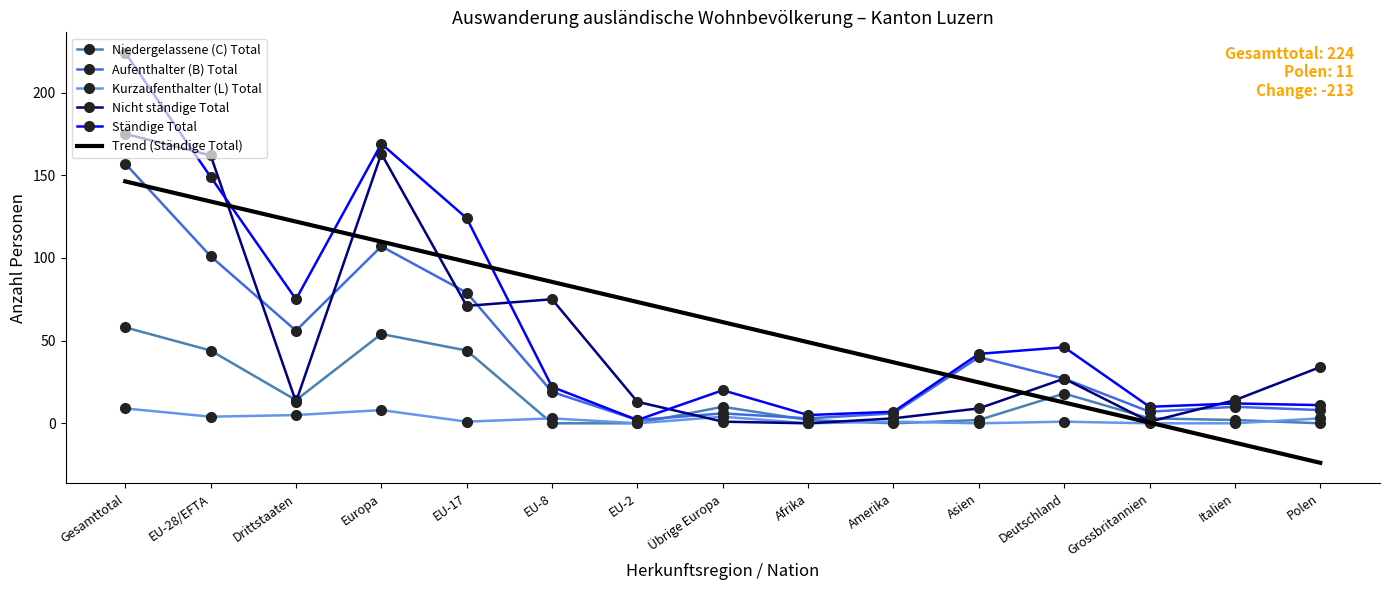

The Aufenthalter (B) Total series shows 45.6 at Deutschland. True or false?

False